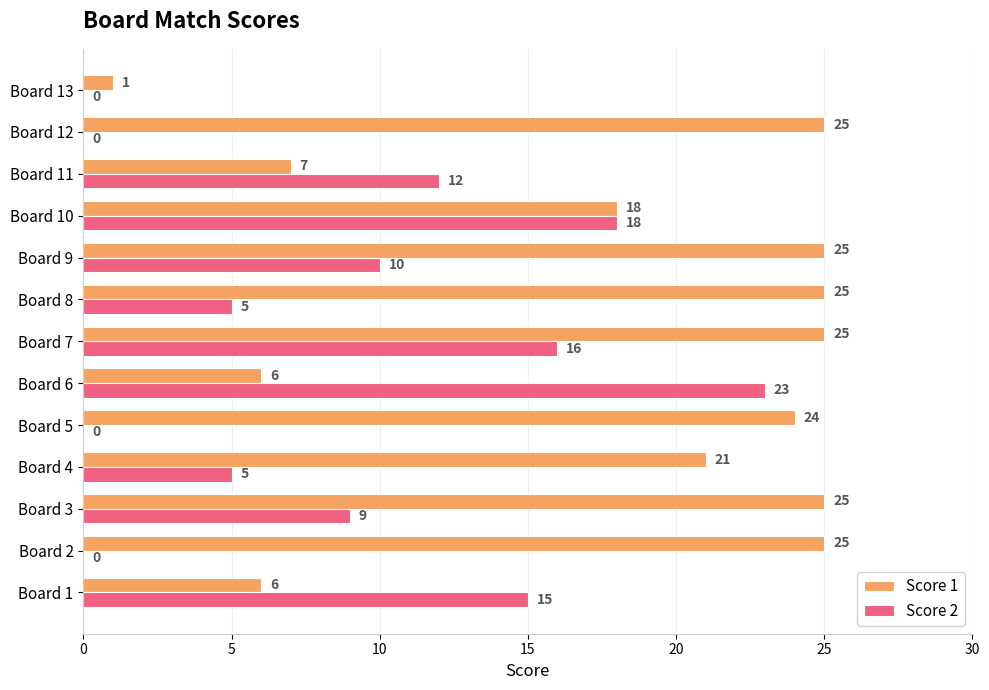

Which series has the widest spread of values?

Score 1